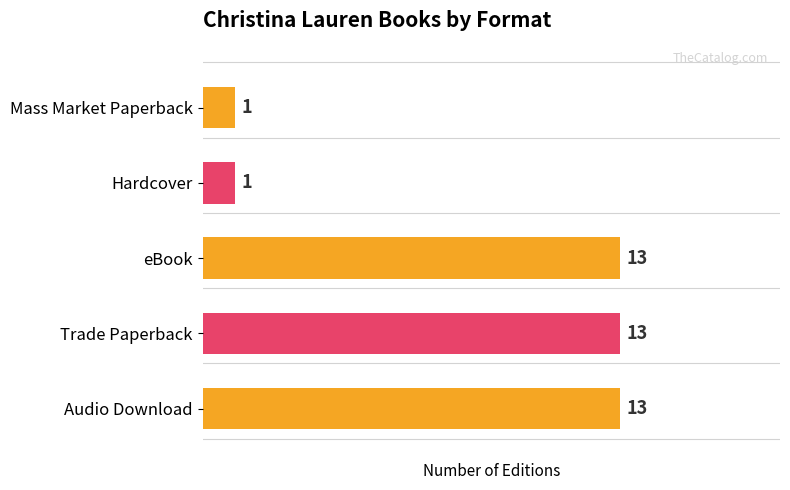

What is the difference between the second highest and second lowest values?

12